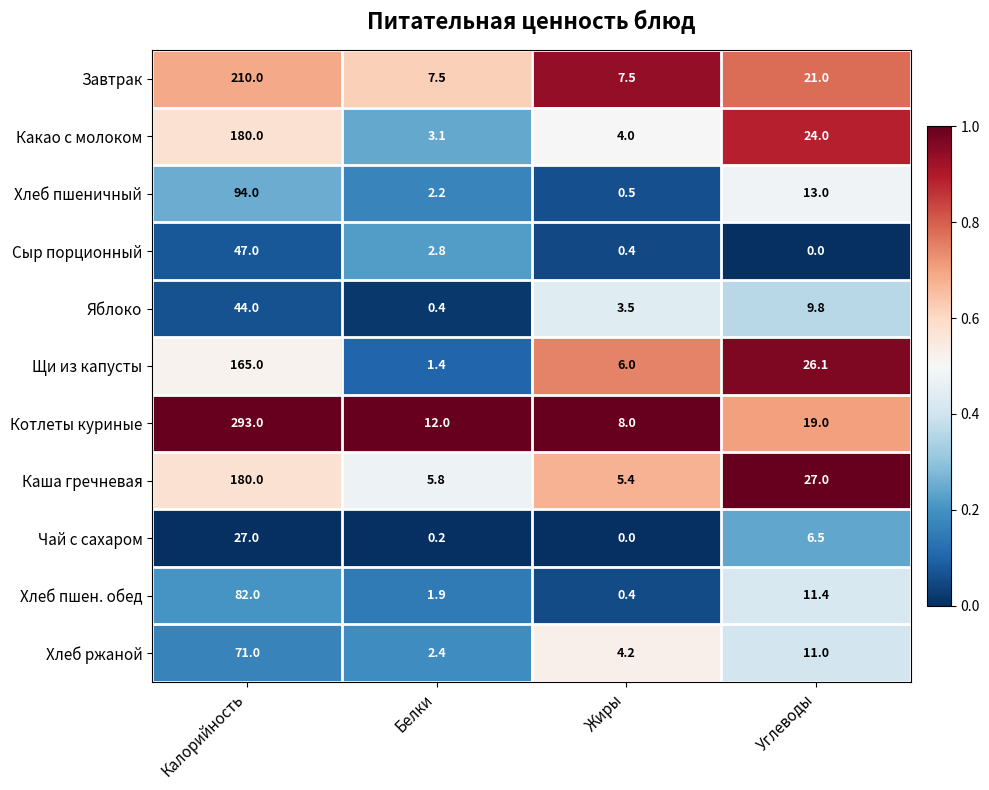

Count the number of data series in this chart.

11